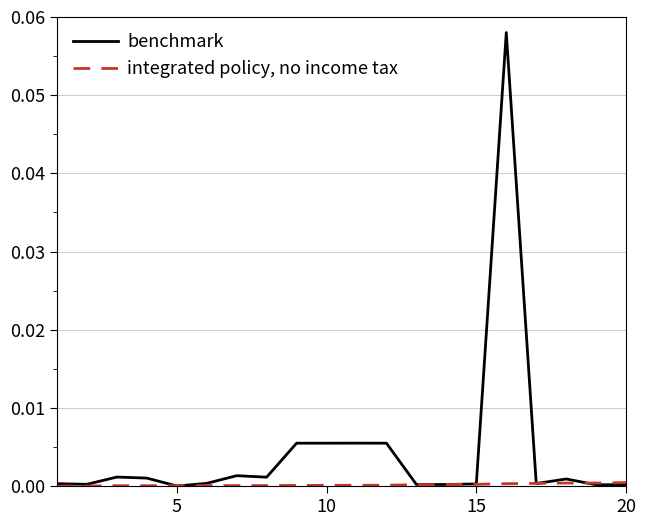

Which series has the widest spread of values?

benchmark